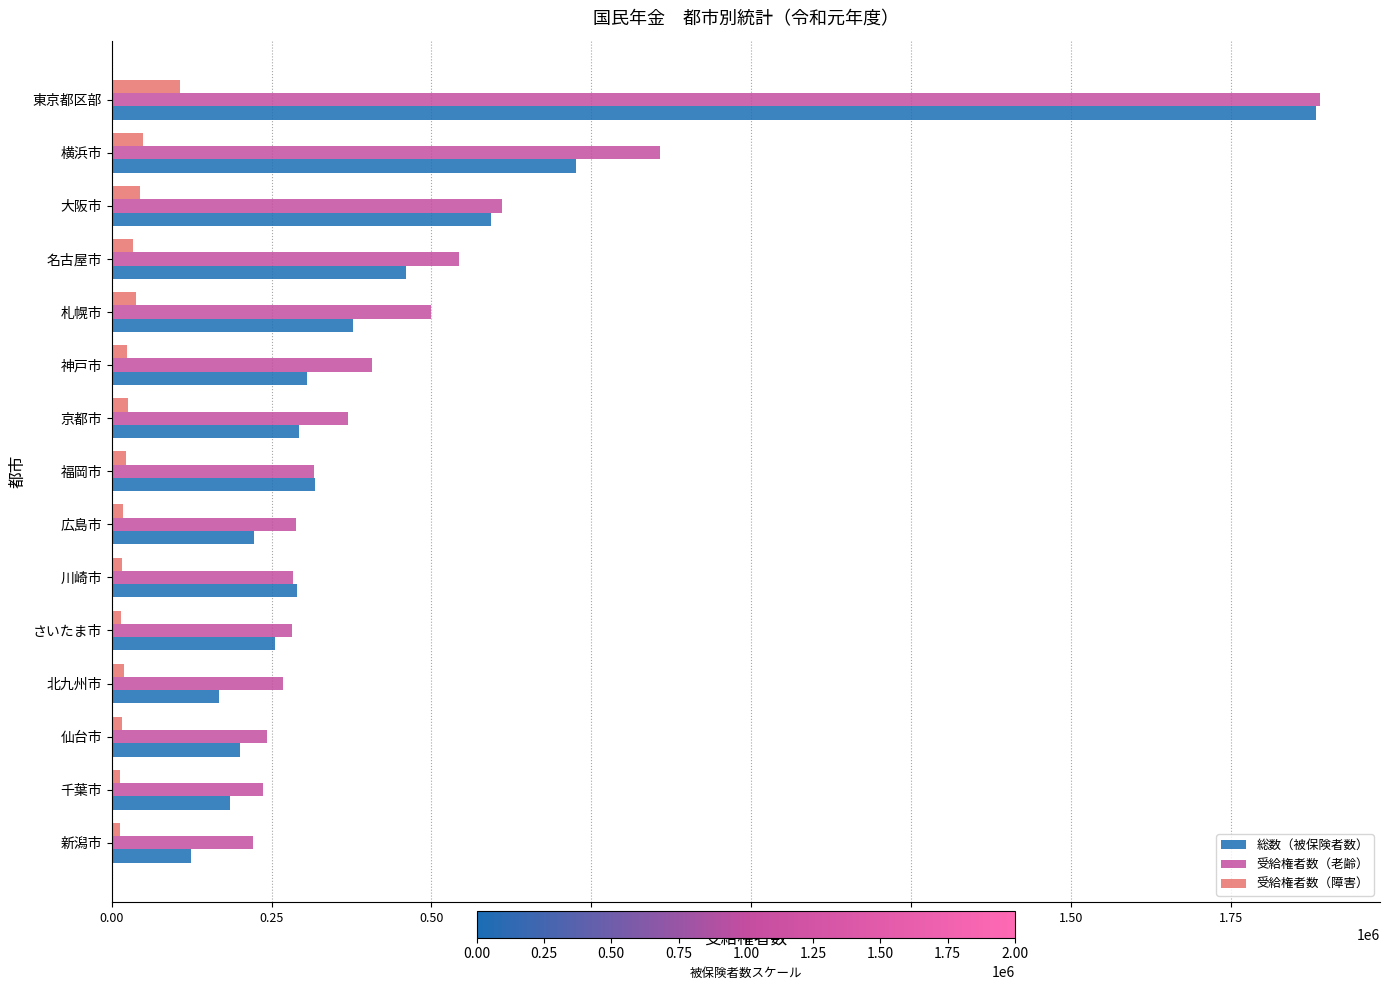

At which category is the sum across all series the highest?

東京都区部